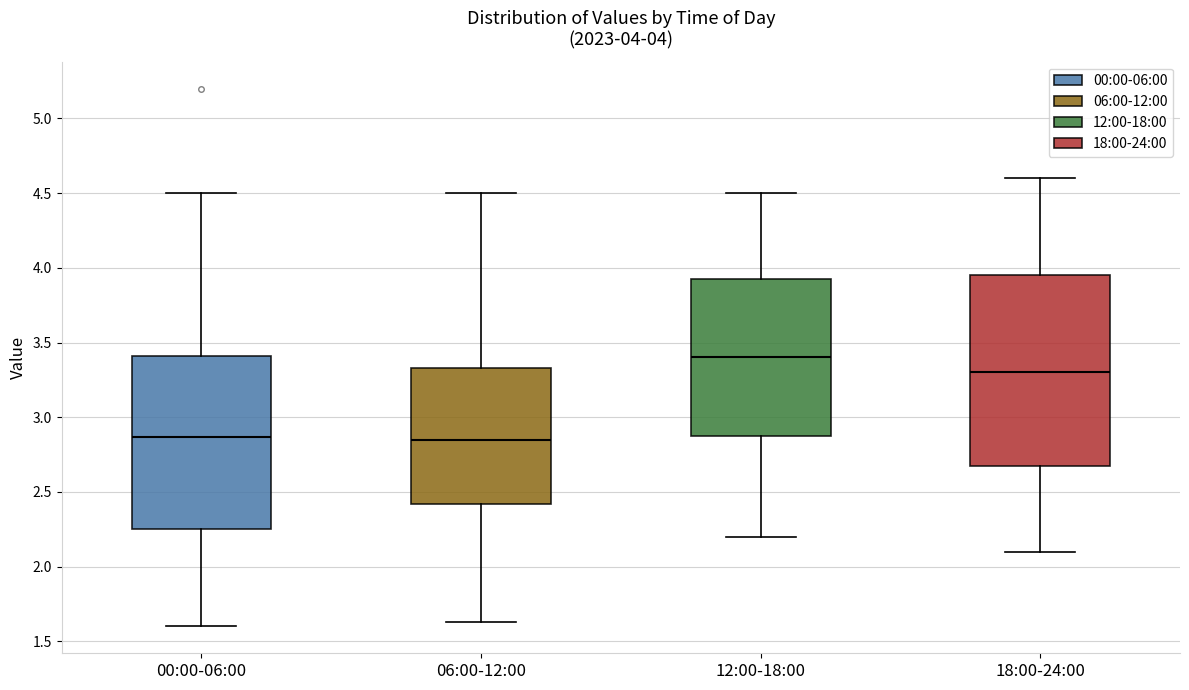

Which box has the highest median line?

12:00-18:00